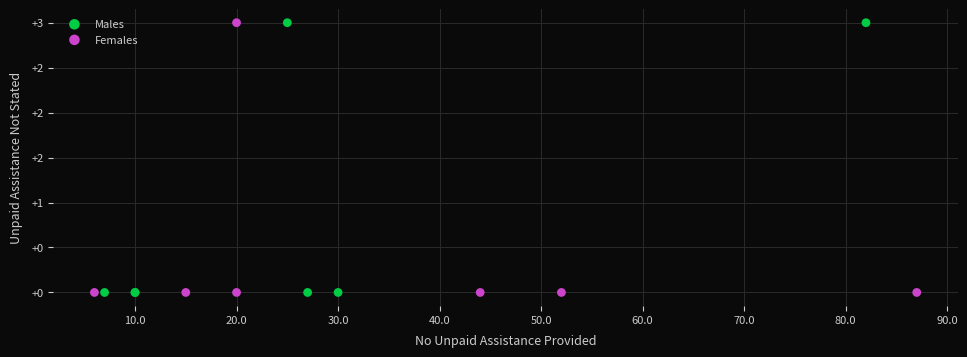

What are all the series names shown in the legend?

Males, Females